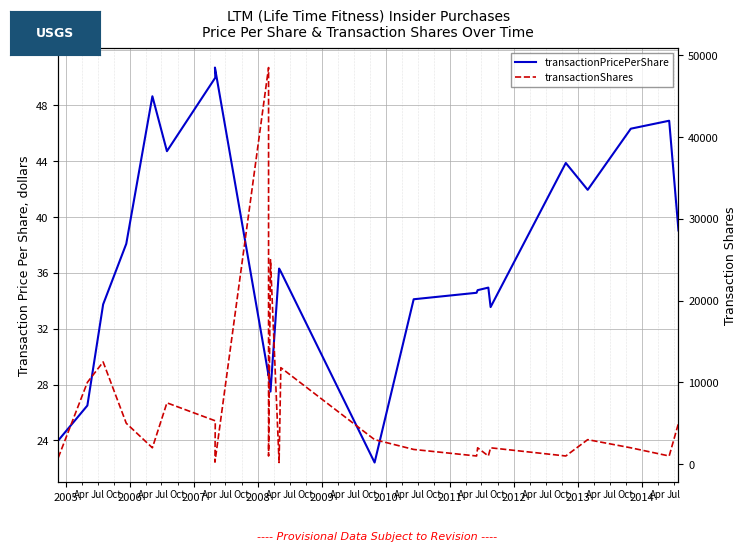

Reading left to right, transcribe all the data shown in this chart.

transactionPricePerShare: 24.0	26.5	33.8	38.1	48.7	44.7	50.0	50.7	28.6	28.8	28.9	27.5	36.3	36.1	22.4	34.1	34.6	34.8	35.0	33.6	43.9	42.0	46.3	46.9	39.0
transactionShares: 800.0	10000.0	12500.0	5000.0	2000.0	7500.0	5300.0	250.0	48500.0	1500.0	1000.0	25000.0	200.0	11800.0	3000.0	1800.0	1000.0	2000.0	1000.0	2000.0	1000.0	3000.0	2000.0	1000.0	5000.0